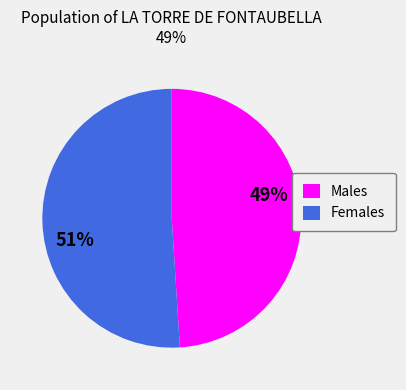

How many slices are in this pie chart?

2